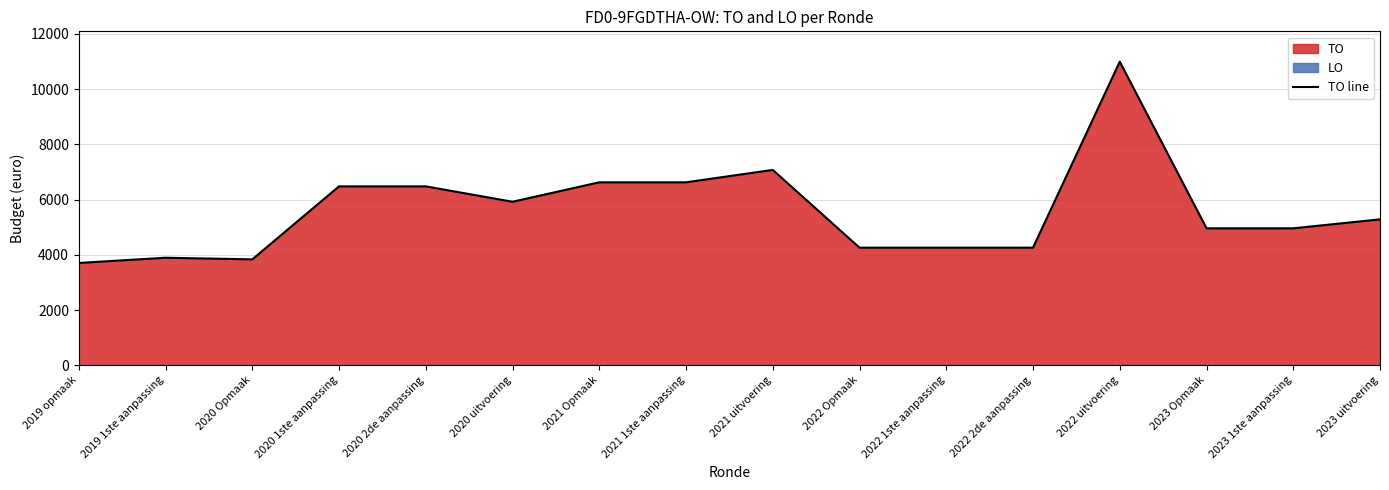

How many points are higher than both their immediate neighbors (excluding endpoints)?

3